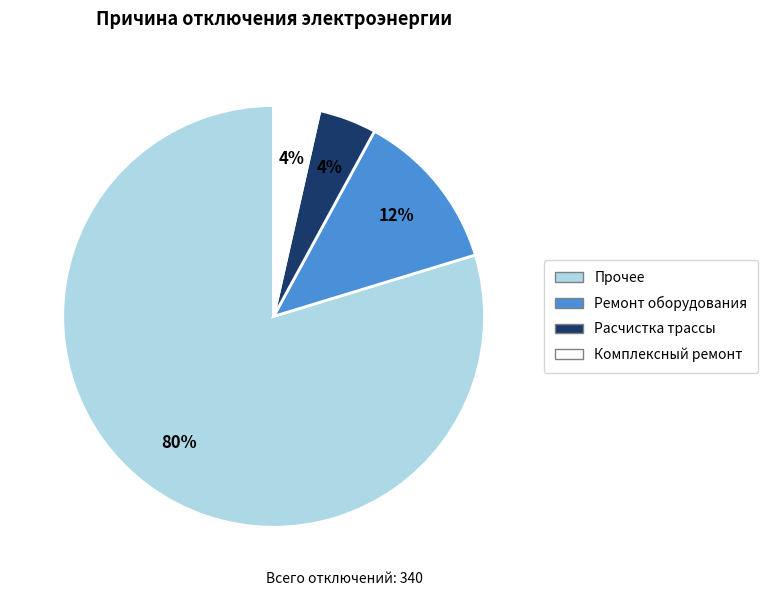

Is Прочее the majority of the pie?

Yes